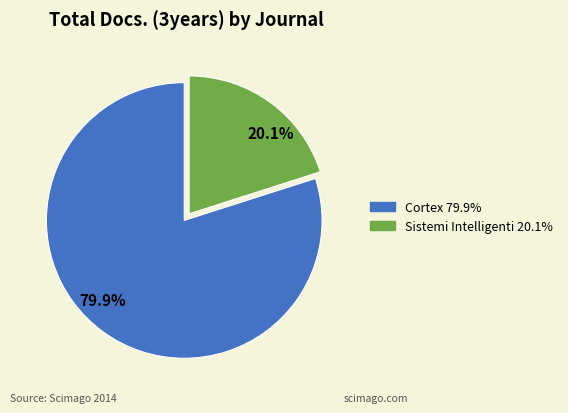

How much of the chart is everything except Cortex?

20.1%